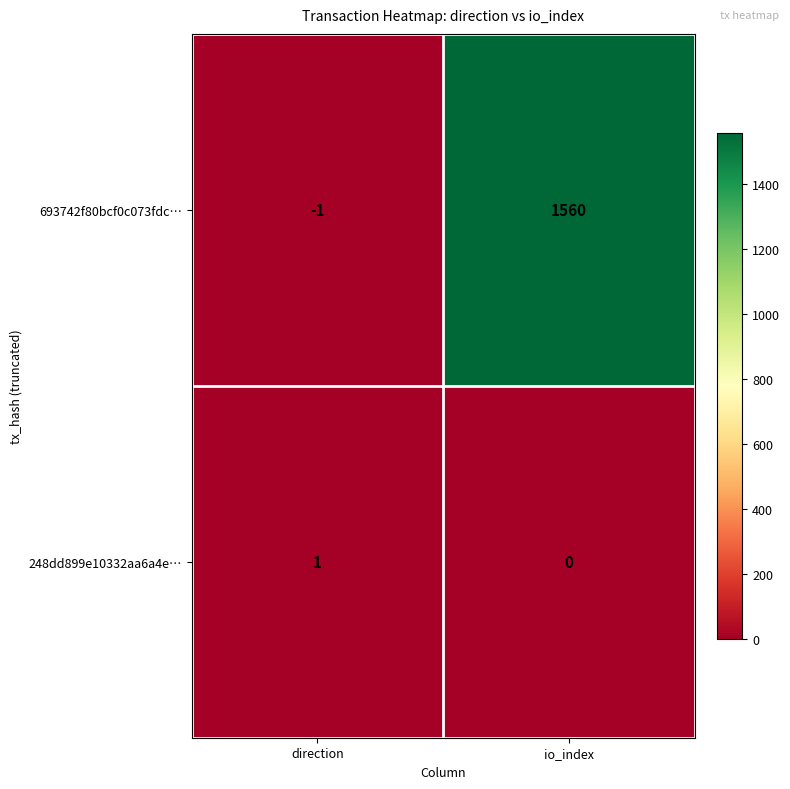

List the series in order of their peak value, lowest first.

248dd899e10332aa6a4e…, 693742f80bcf0c073fdc…